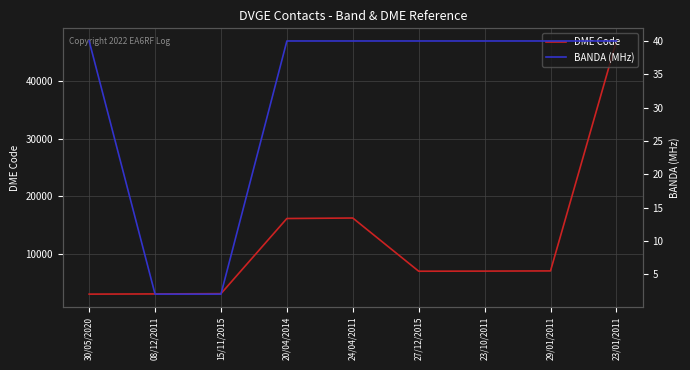

Reading left to right, list all the values displayed in this chart.

DME Code: 30/05/2020=3023	08/12/2011=3056	15/11/2015=3104	20/04/2014=16167	24/04/2011=16251	27/12/2015=7004	23/10/2011=7023	29/01/2011=7057	23/01/2011=47023
BANDA (MHz): 30/05/2020=40	08/12/2011=2	15/11/2015=2	20/04/2014=40	24/04/2011=40	27/12/2015=40	23/10/2011=40	29/01/2011=40	23/01/2011=40